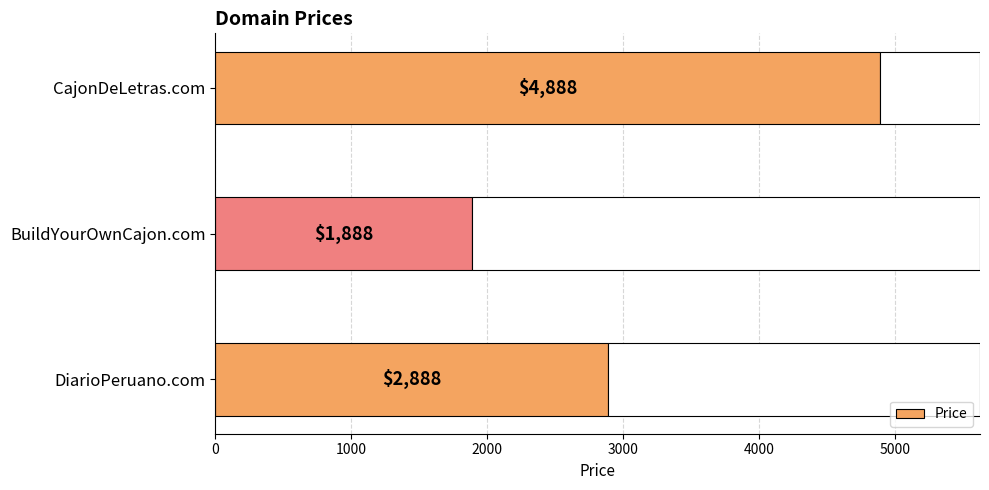

Count the number of categories in the chart.

3